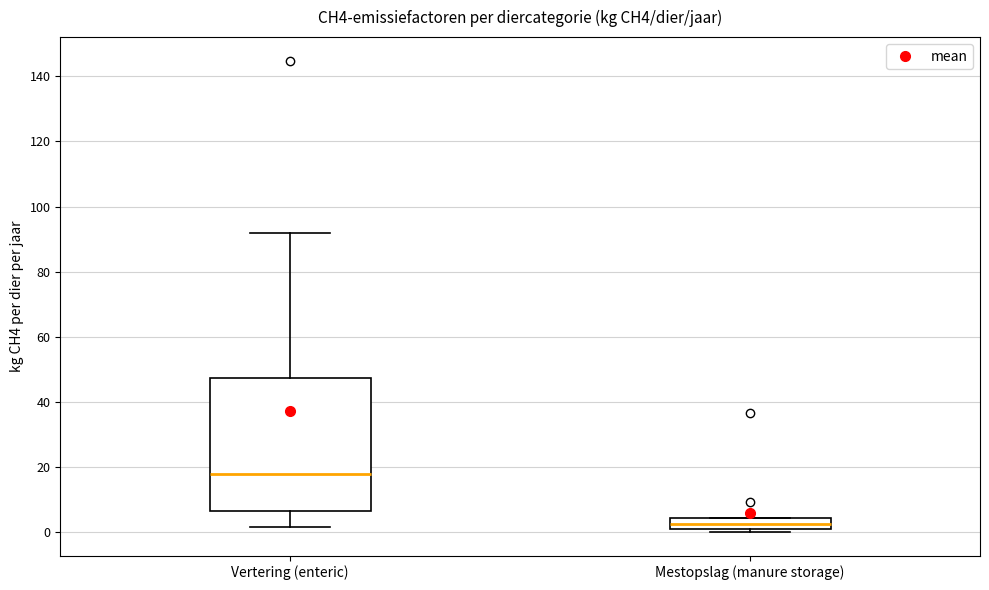

Comparing the boxes themselves (not the whiskers), which one is the tallest?

Vertering (enteric)